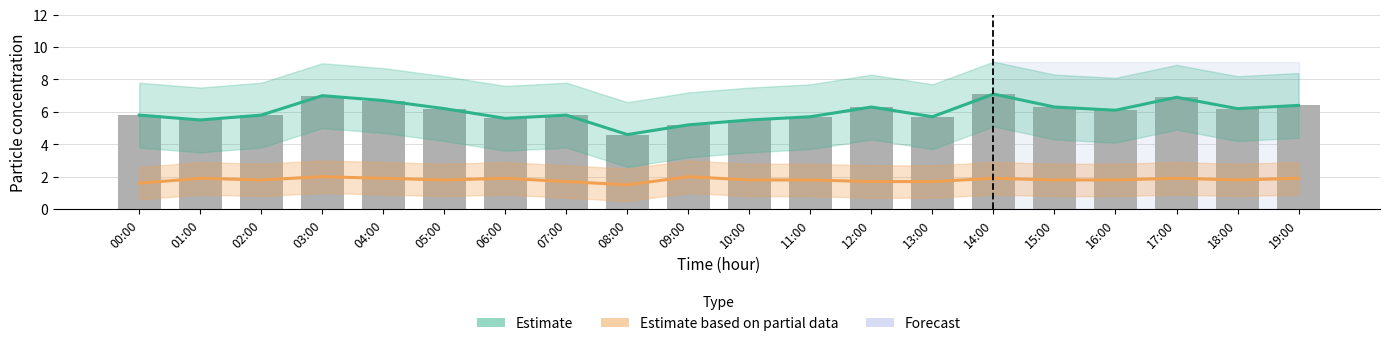

What is the smallest value displayed?

1.5